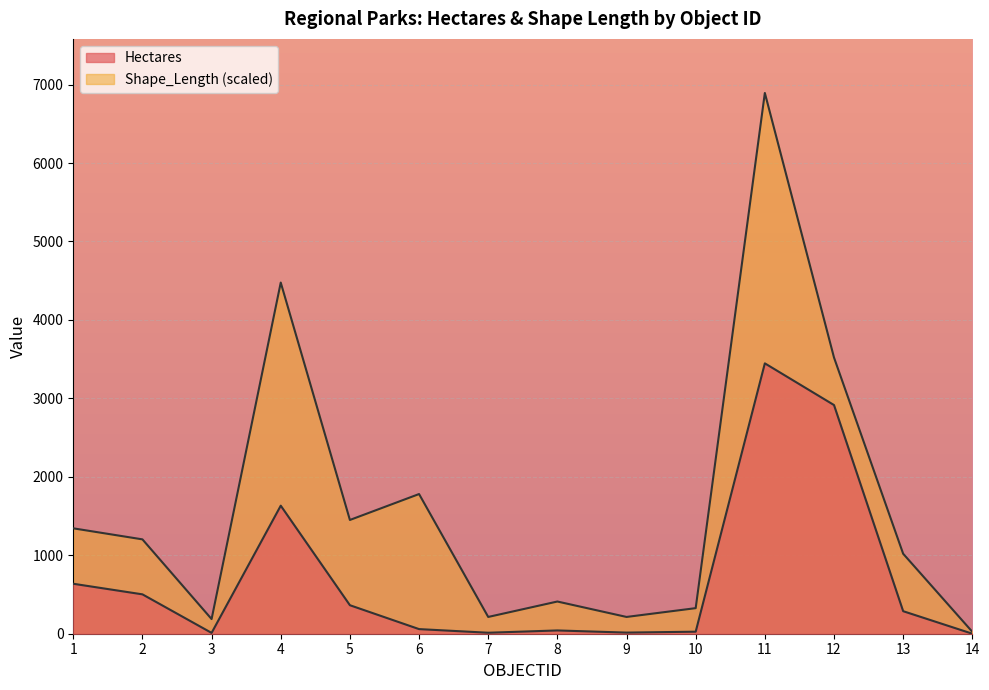

Reading right to left, extract all data points from this chart.

Hectares: 0.3	287.3	2914.9	3446.5	26.0	14.4	41.8	12.6	58.9	363.3	1632.2	10.6	502.0	636.9
Shape_Length: 24.6	1019.6	3520.7	6893.0	326.0	213.8	410.5	213.8	1780.4	1450.1	4476.3	186.9	1202.8	1343.4